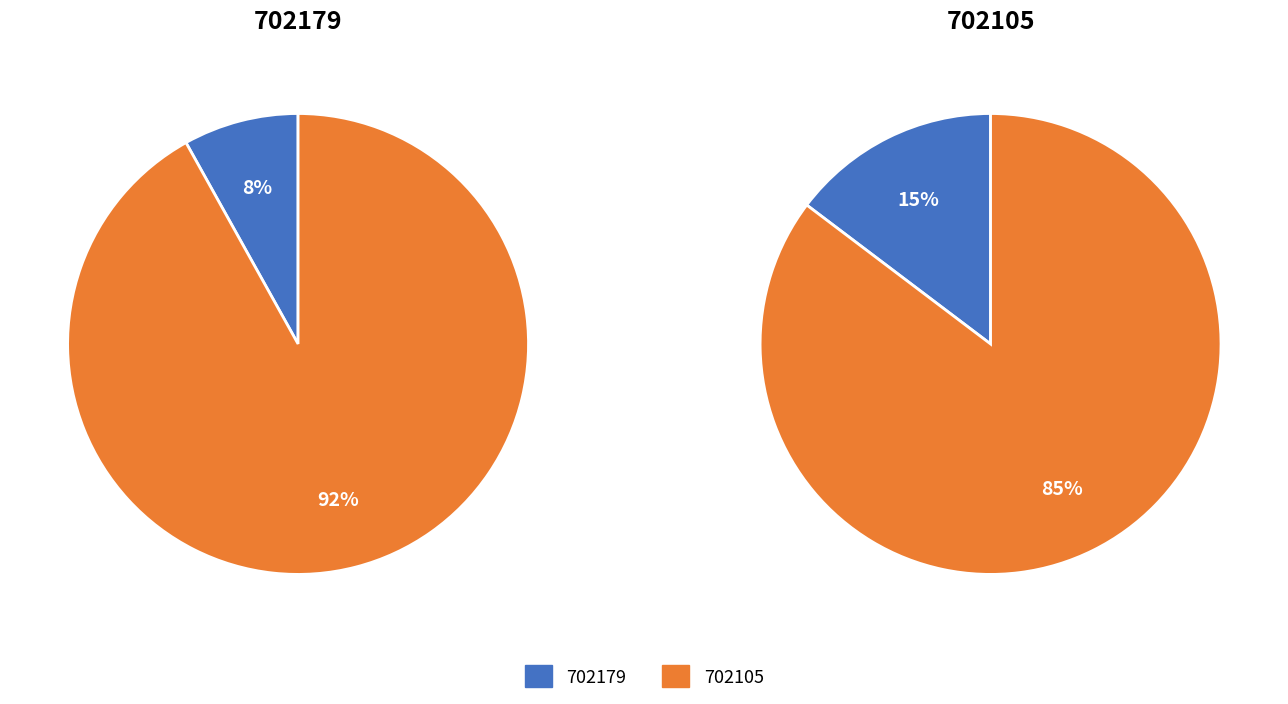

Combined, what portion of the pie is 702179 and 702105?

100.0%